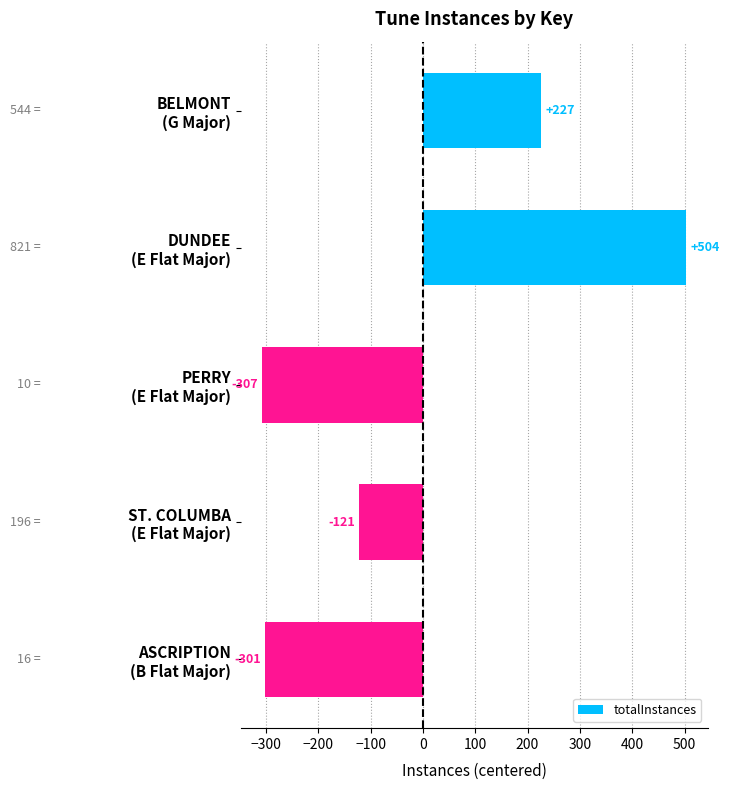

What is the difference between the maximum and minimum values?

811.0